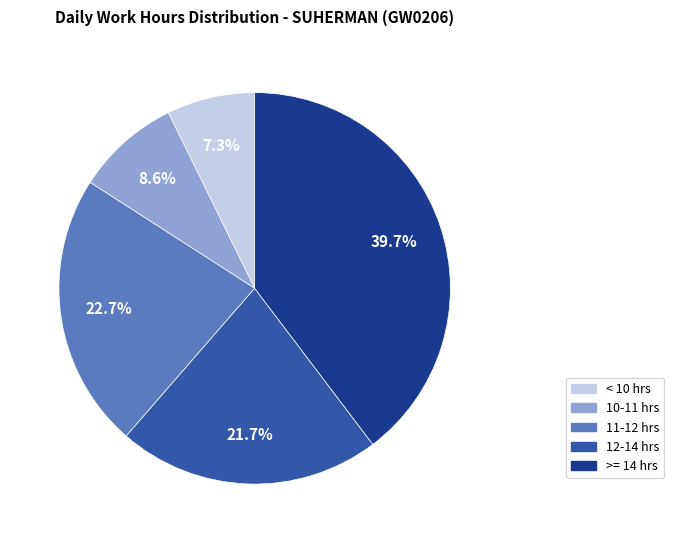

Is there a majority slice in this chart?

No